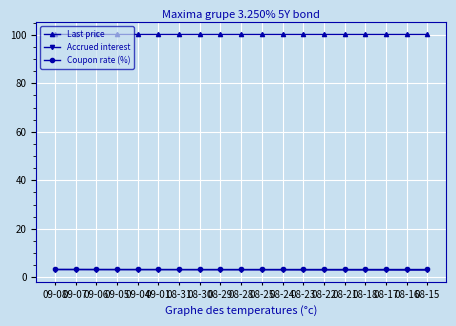

True or false: Last price has a value of 61.5 at 08-24.

False